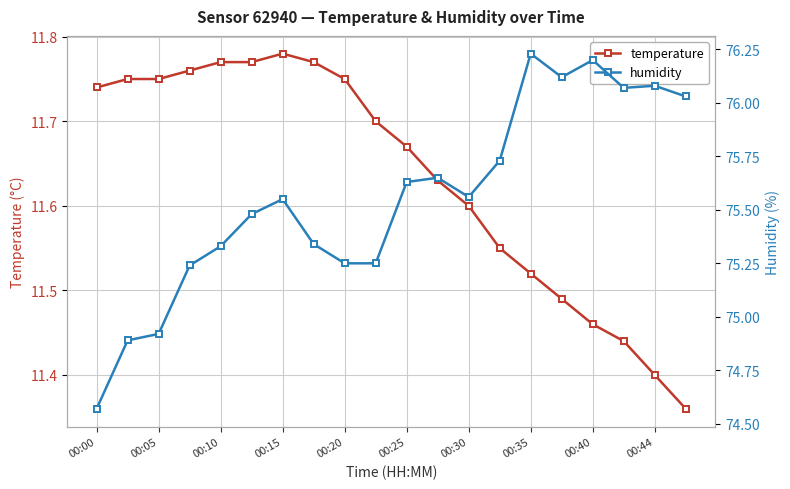

Is it true that temperature equals 4.4 at 00:30?

False